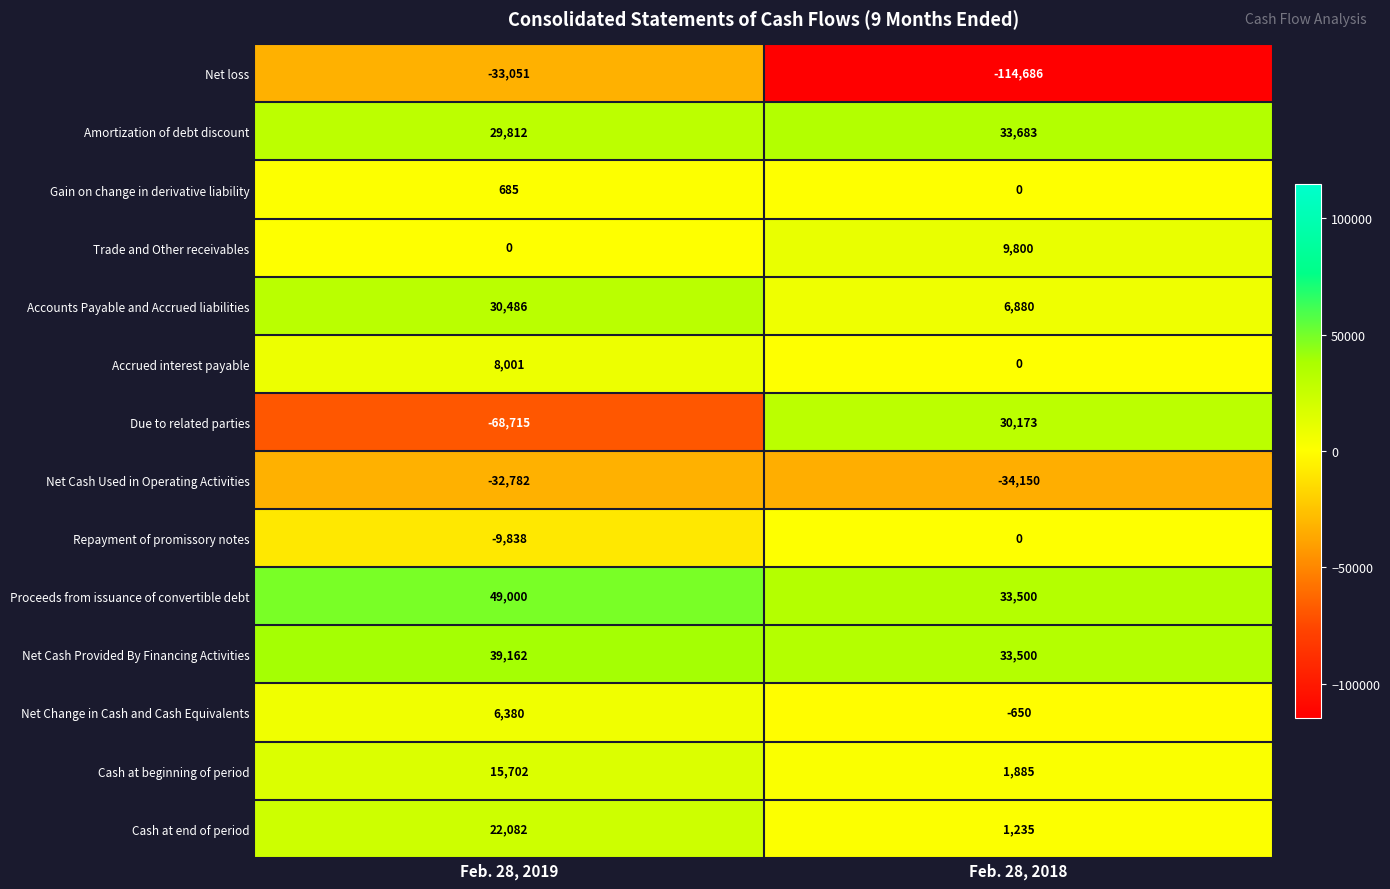

The Trade and Other receivables series shows 2243 at Feb. 28, 2018. True or false?

False